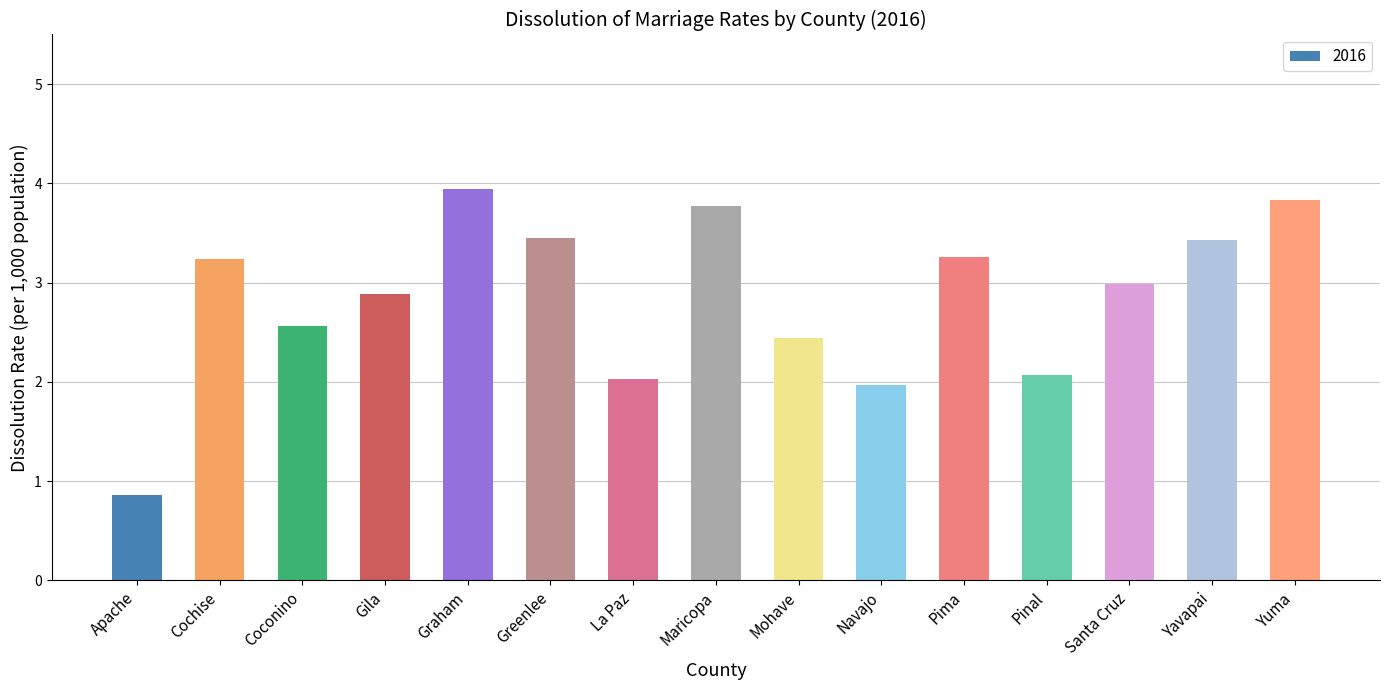

What is the smallest value displayed?

0.9